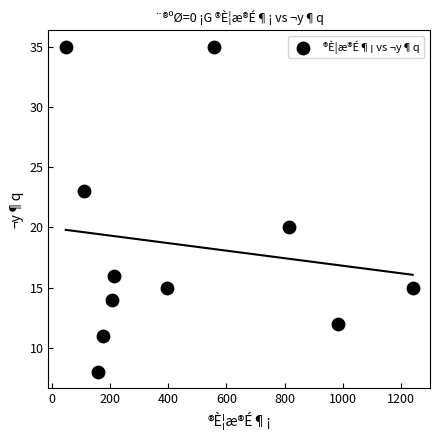

What Y value in the scatter plot is closest to 21?

20